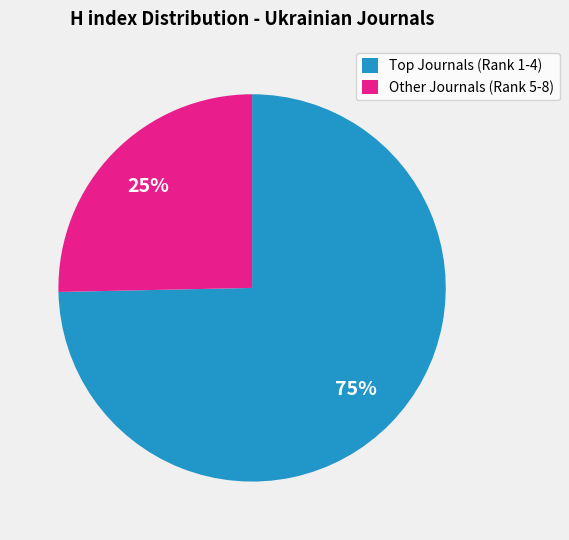

The Other Journals (Rank 5-8) slice represents 33% of the pie. True or false?

False